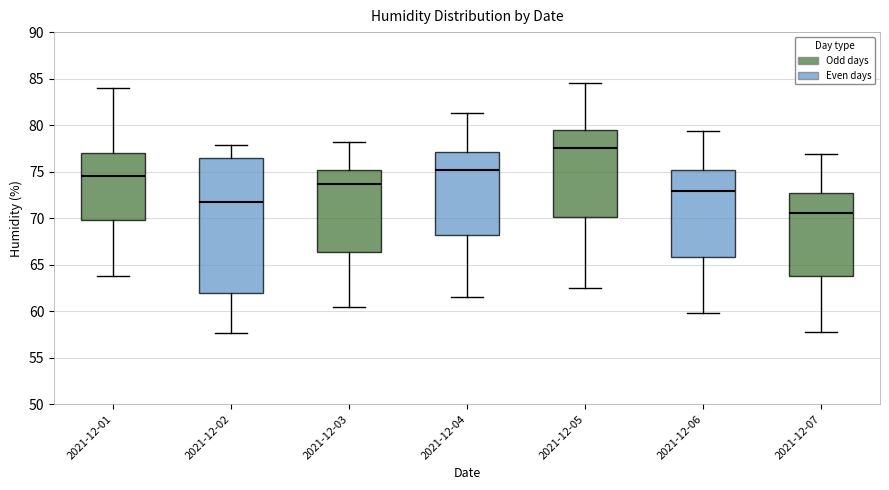

Where does the upper whisker of the box for 2021-12-06 end on the y-axis? The values are not printed on the chart, so give them approximately, as read against the axis.

79.5